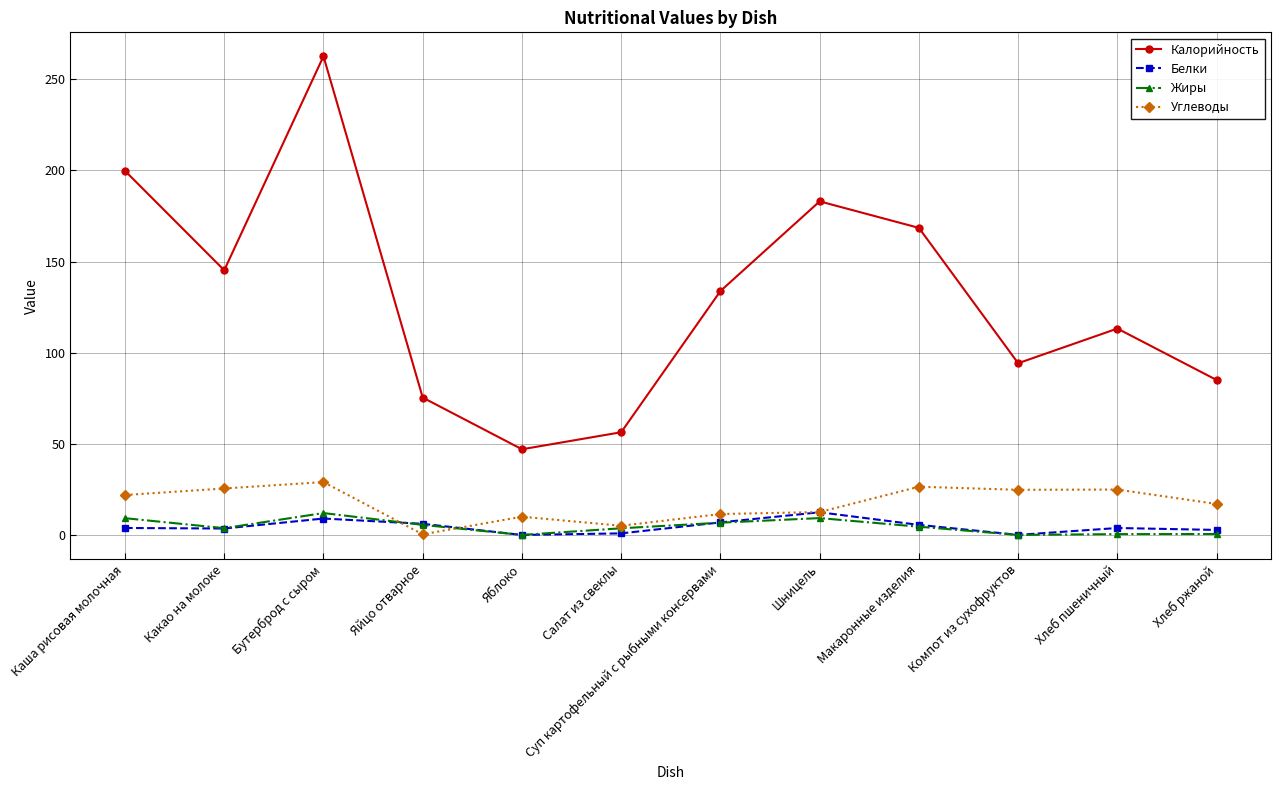

The Углеводы series shows 0.3 at Яйцо отварное. True or false?

True